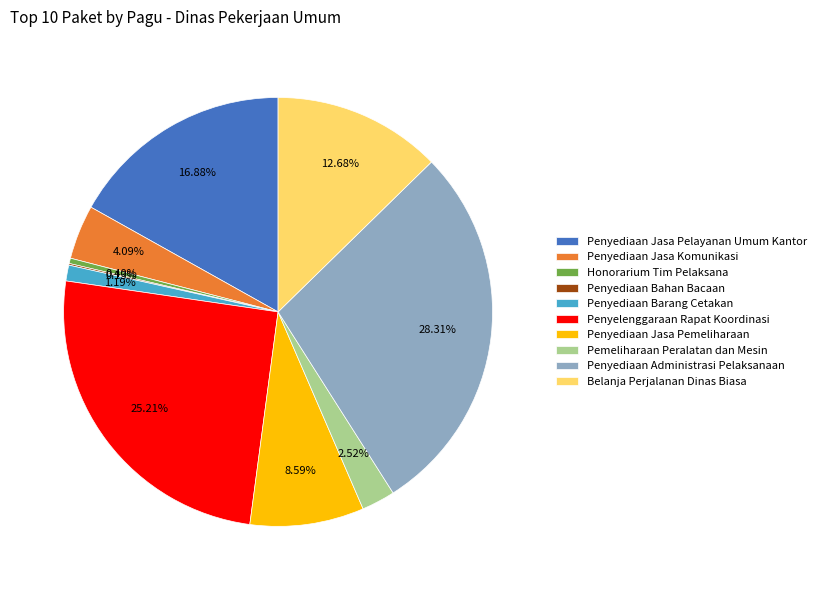

Do Penyelenggaraan Rapat Koordinasi and Penyediaan Jasa Pelayanan Umum Kantor together represent more than half of the pie?

No